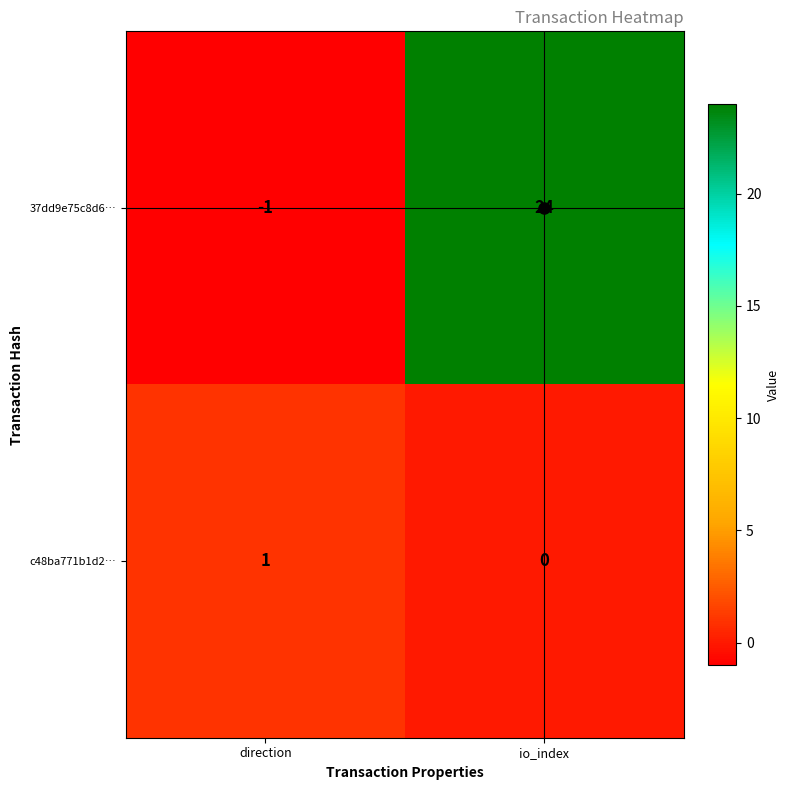

How many distinct data groups are displayed?

2